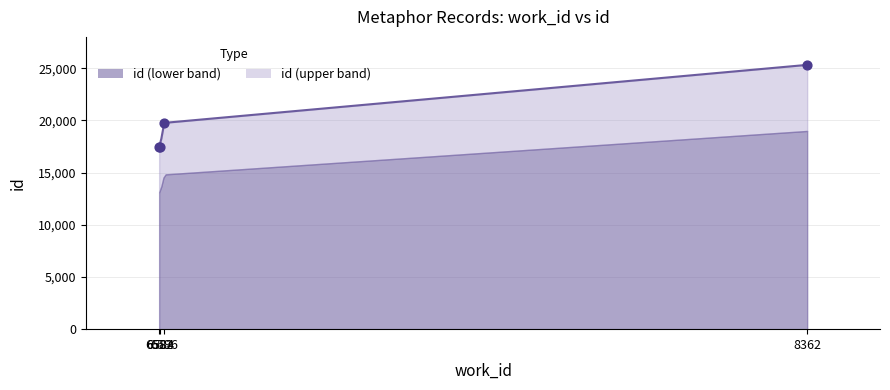

What is the ratio of the value at 6584 to the value at 8362?

0.7